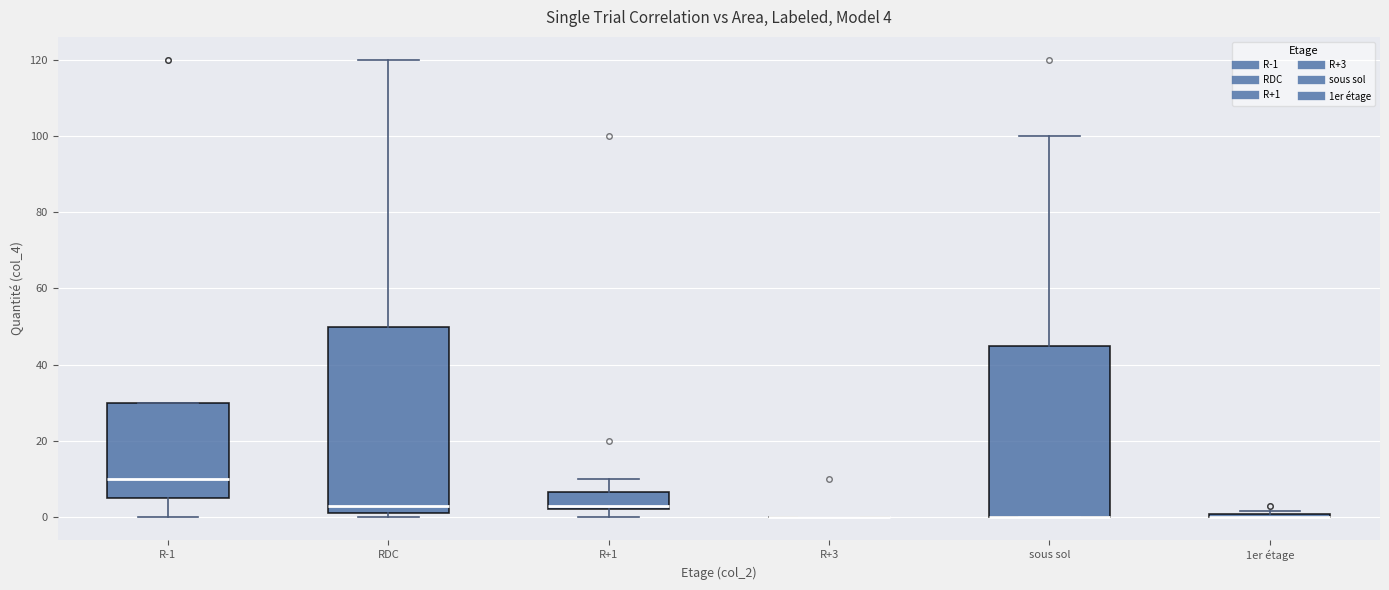

Which box is the tallest, from its lower edge to its upper edge?

RDC